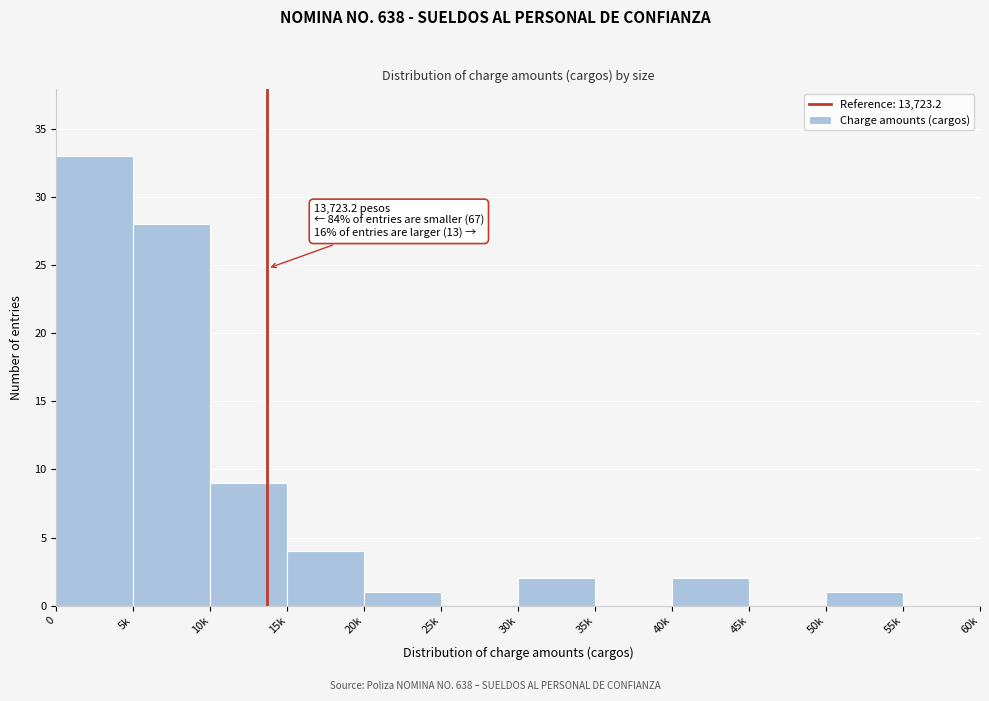

Reading right to left, extract all data points from this chart.

55k=0	50k=1	45k=0	40k=2	35k=0	30k=2	25k=0	20k=1	15k=4	10k=9	5k=28	0=33